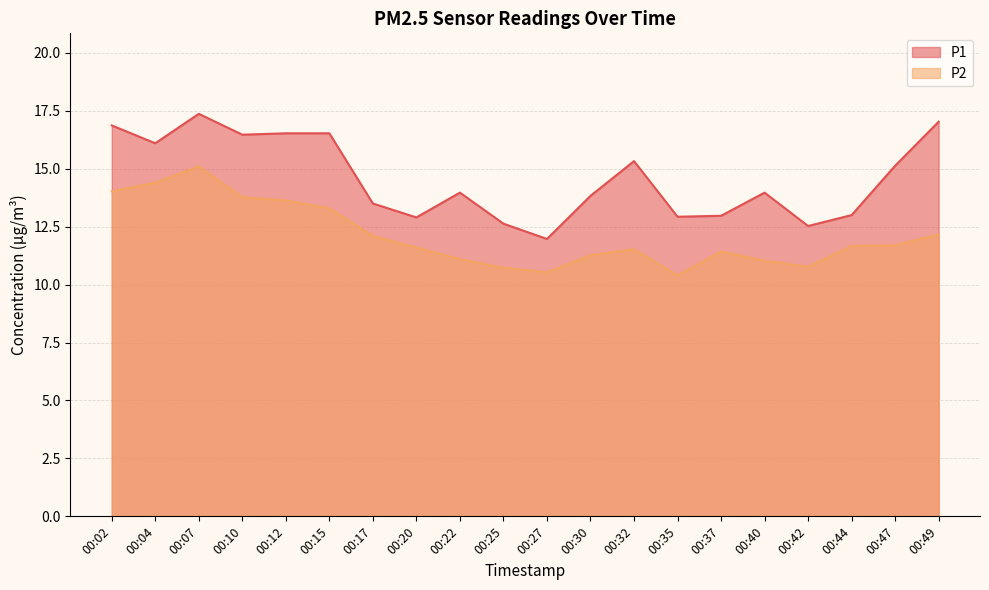

Which has a higher value, 00:30 or 00:10?

00:10